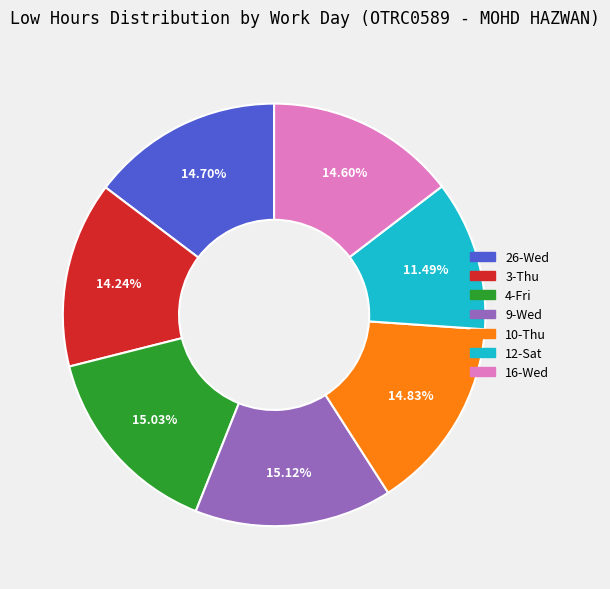

Is there any slice that represents more than half of the pie?

No